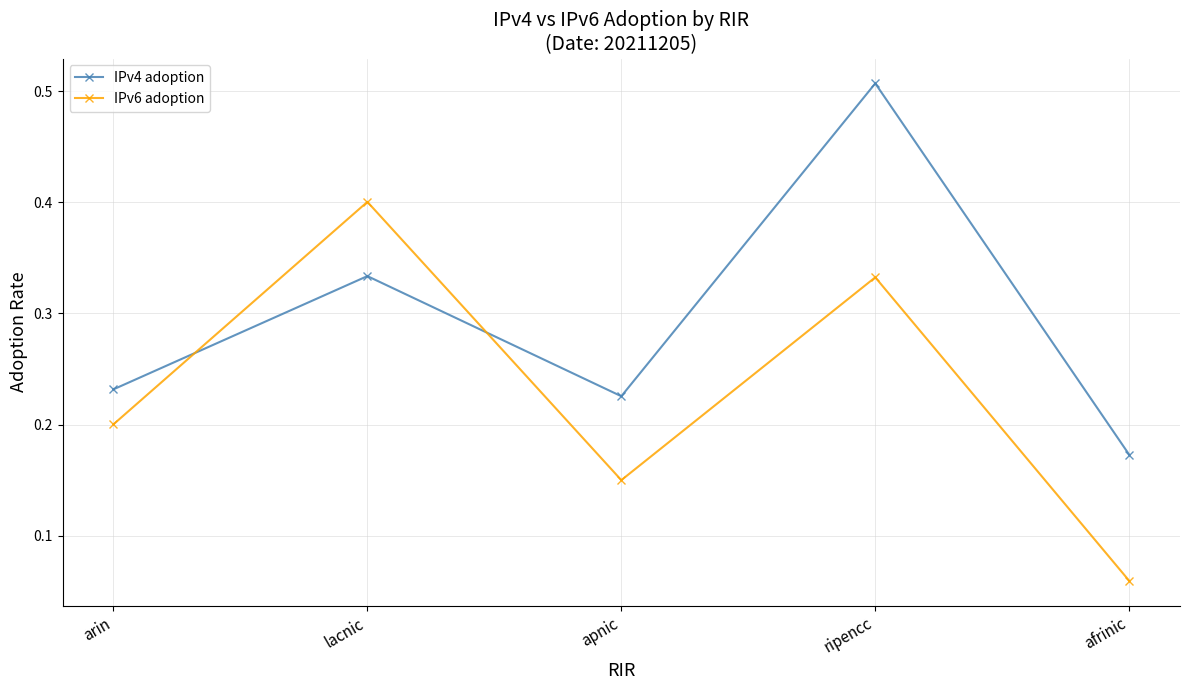

At which label is IPv6 adoption closest to 0?

afrinic